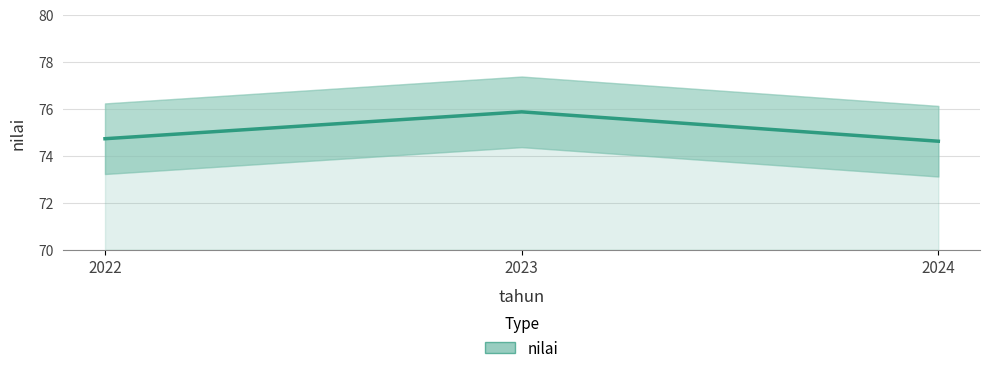

What is the ratio of the value at 2022 to the value at 2024?

1.0